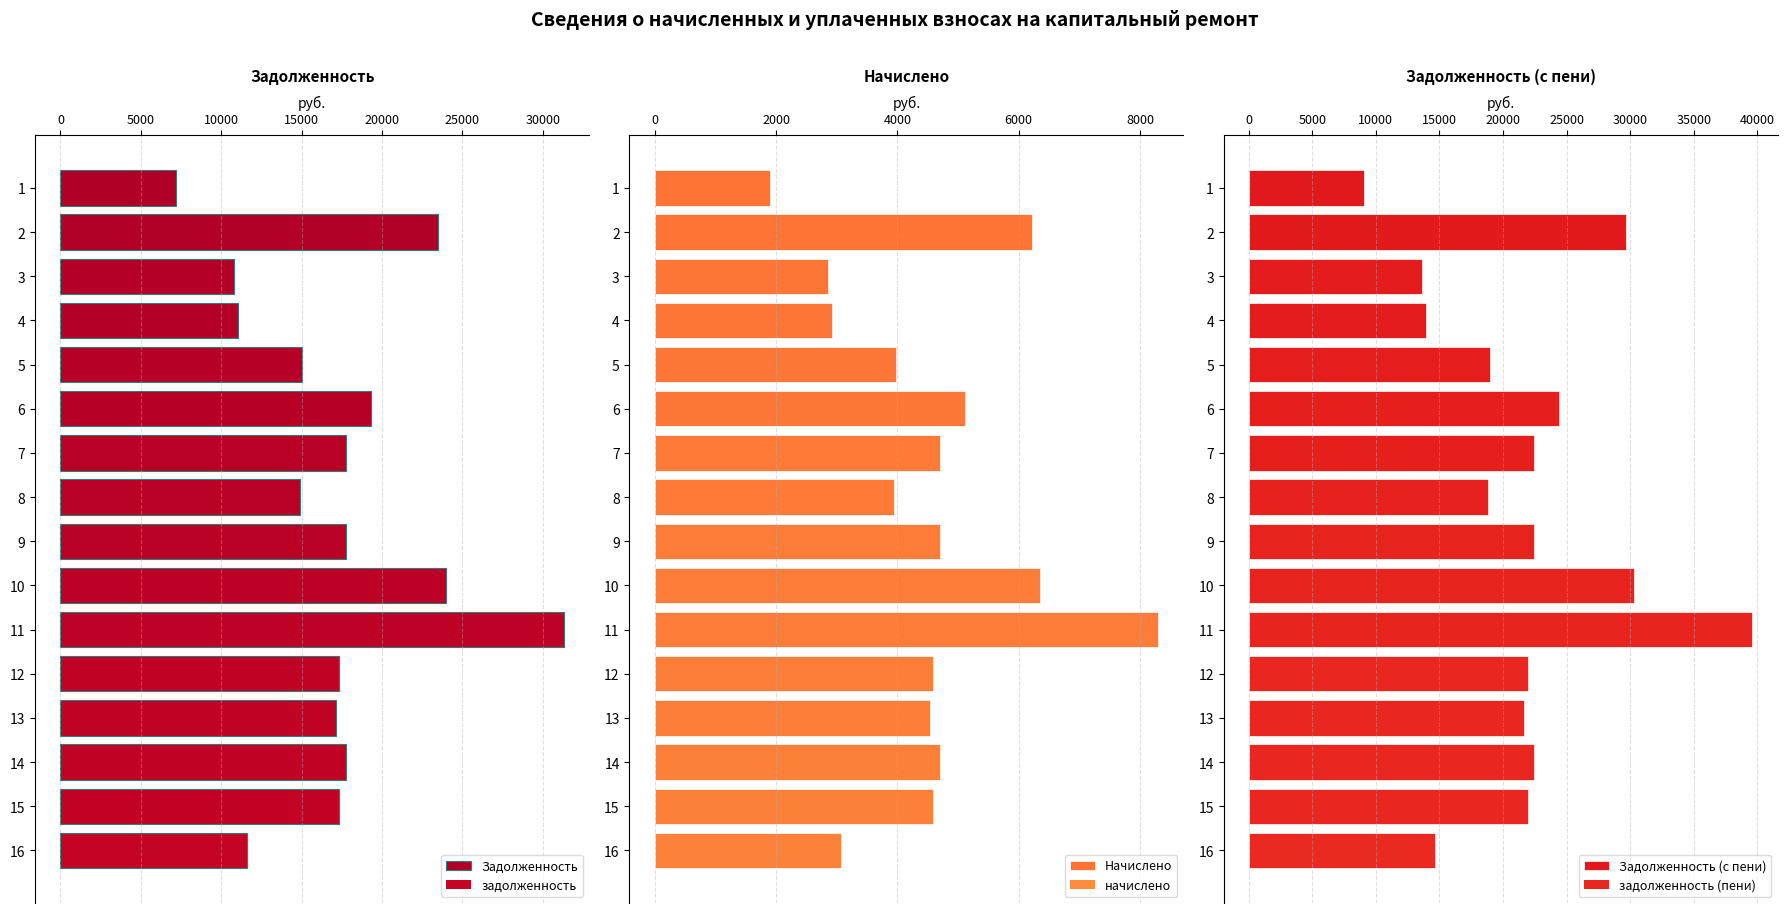

What position from the right is 9?

7